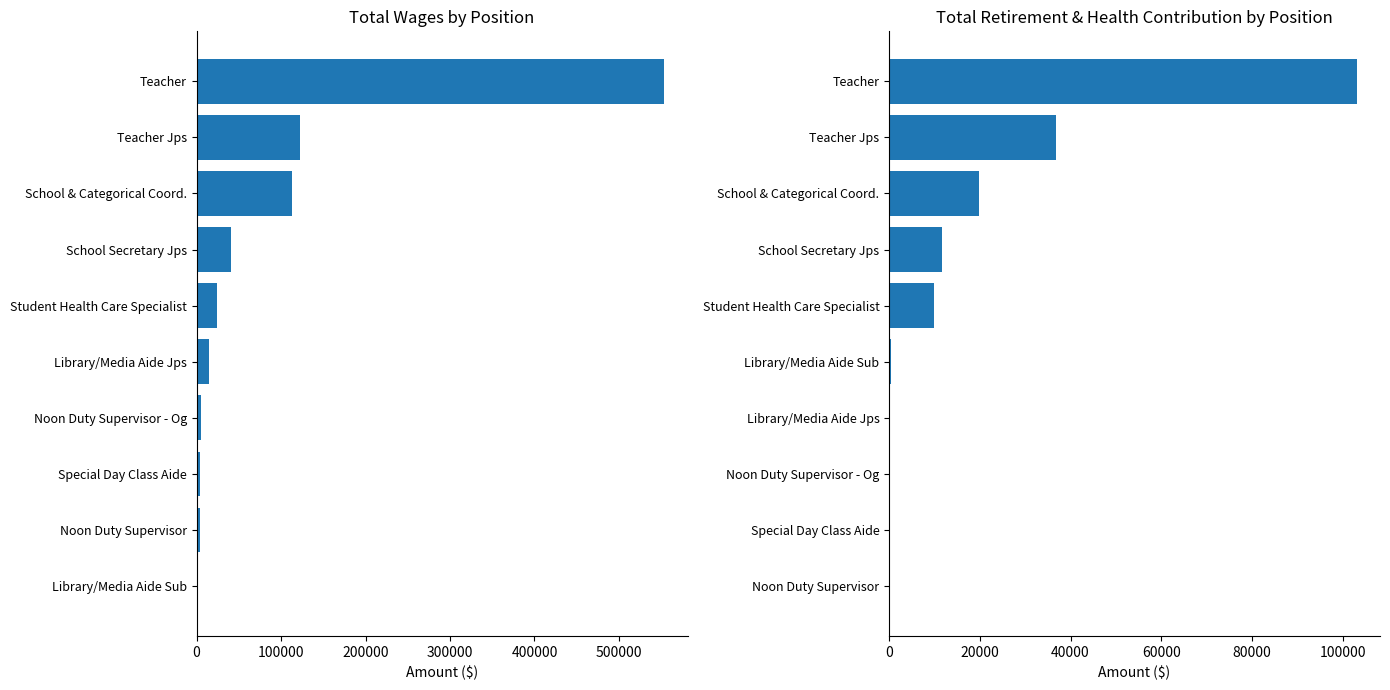

Reading right to left, list all the values displayed in this chart.

Total Wages: 553506	122618	112538	40245	24099	14144	4951	4296	3616	527
Total Retirement & Health Contribution: 103080	36880	19835	11677	9972	367	0	0	0	0